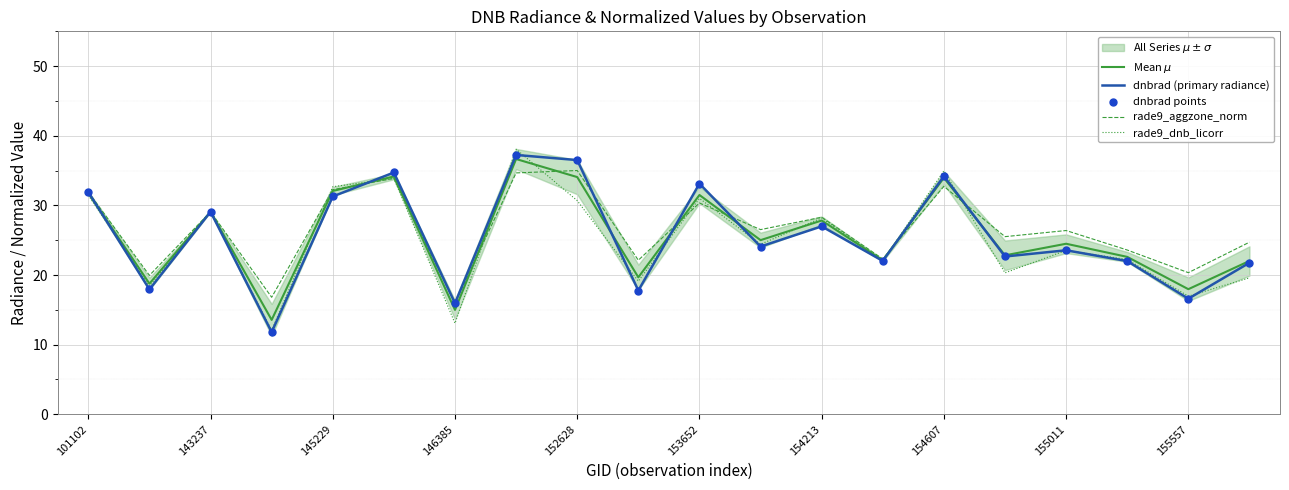

The dnbrad (primary radiance) series shows 33.1 at 153652. True or false?

True